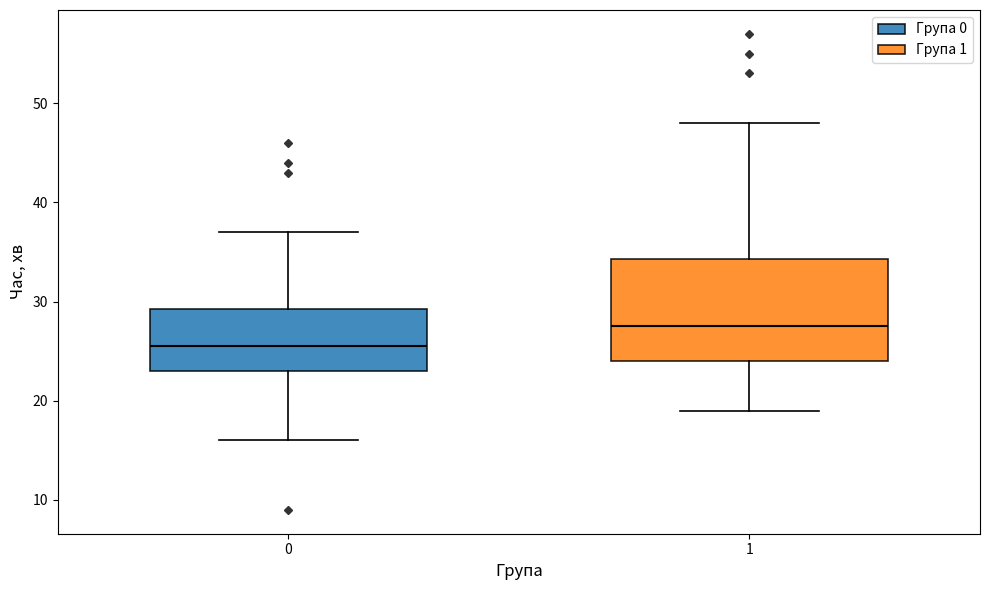

Reading left to right, transcribe this box plot: for each box, give where its median line is, the range the box spans, and where its two whiskers end, as read against the y-axis. The values are not printed on the chart, so give them approximately, as read against the axis.

0: median 26, box 23 to 29, whiskers 16 to 37
1: median 28, box 24 to 34, whiskers 19 to 48